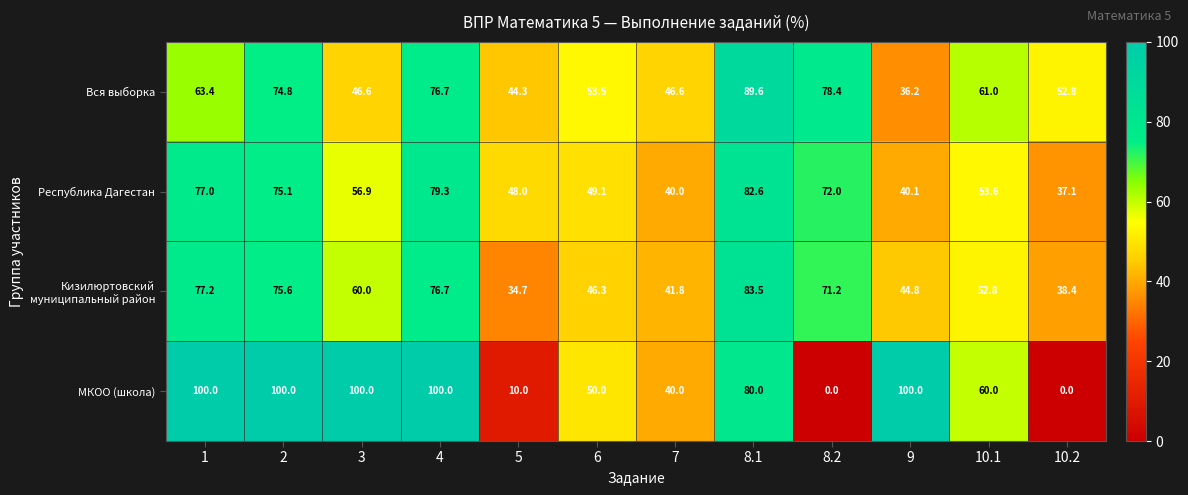

What is the spread (max minus min) of values at 1?

36.6